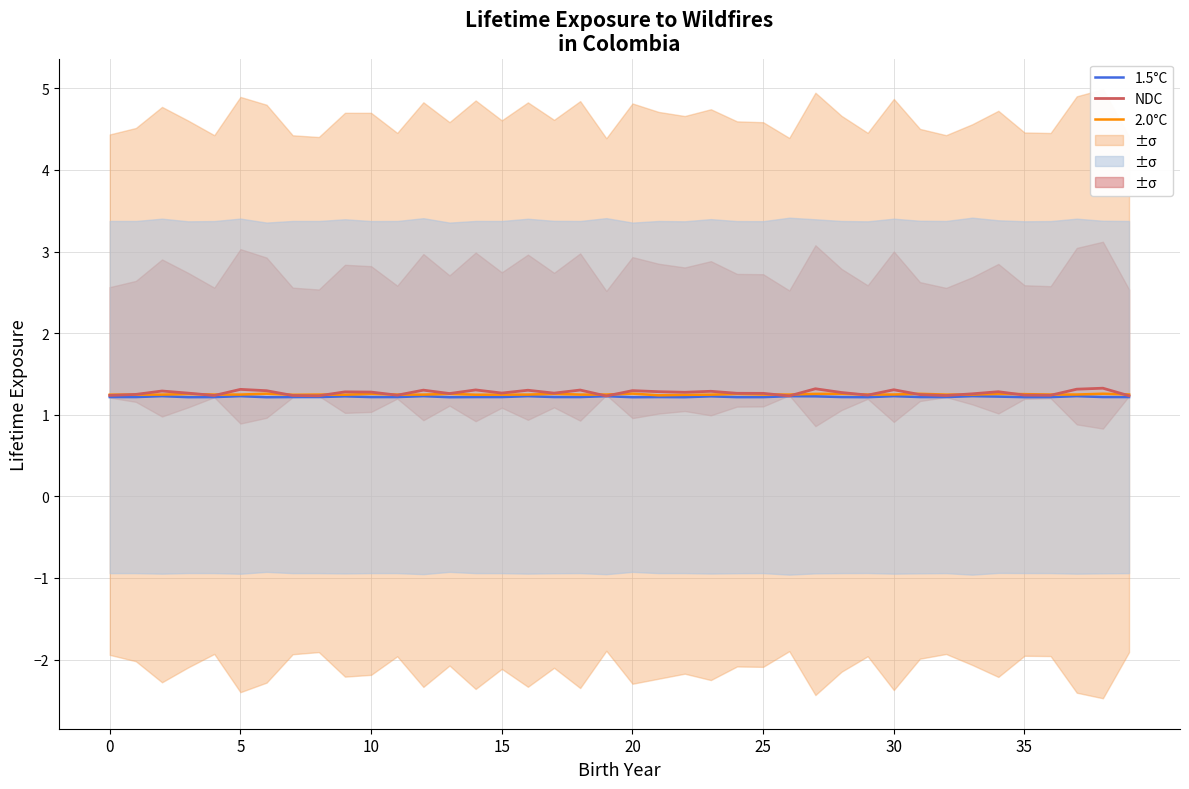

What is the approximate value of NDC at 0?

1.2